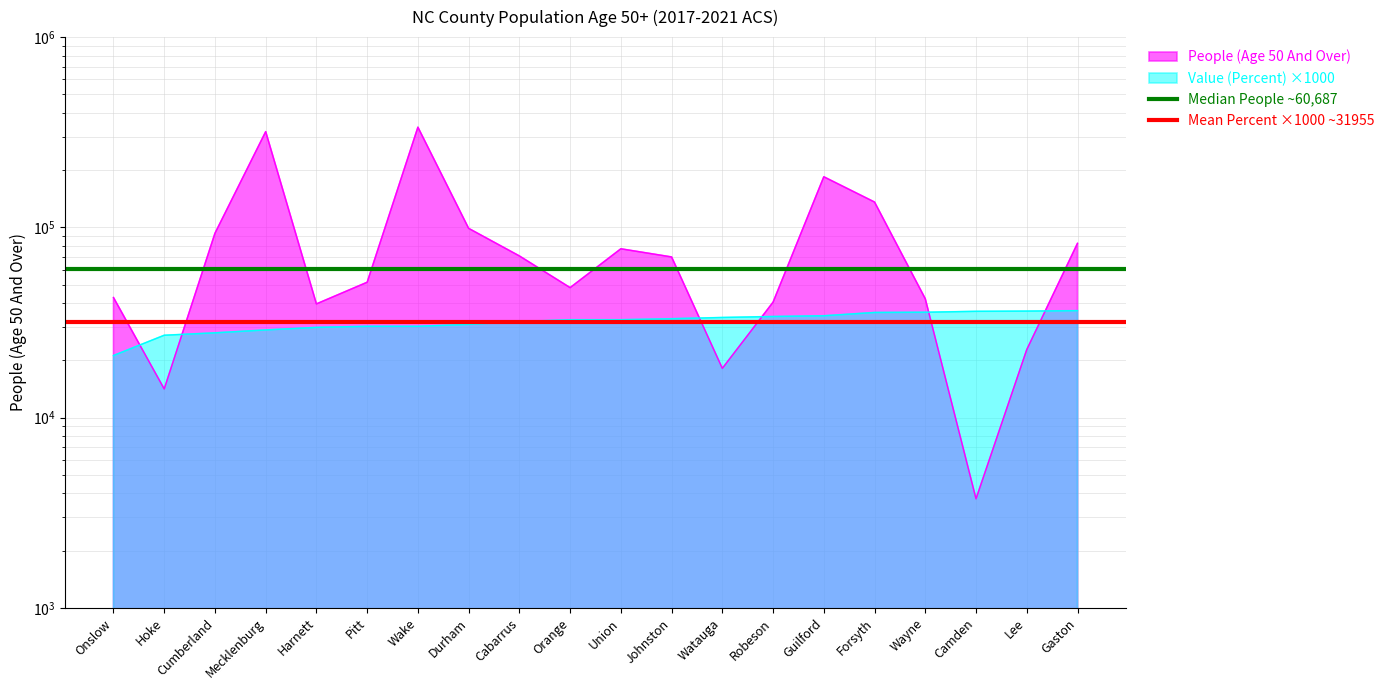

Between Onslow and Hoke, which is larger?

Onslow